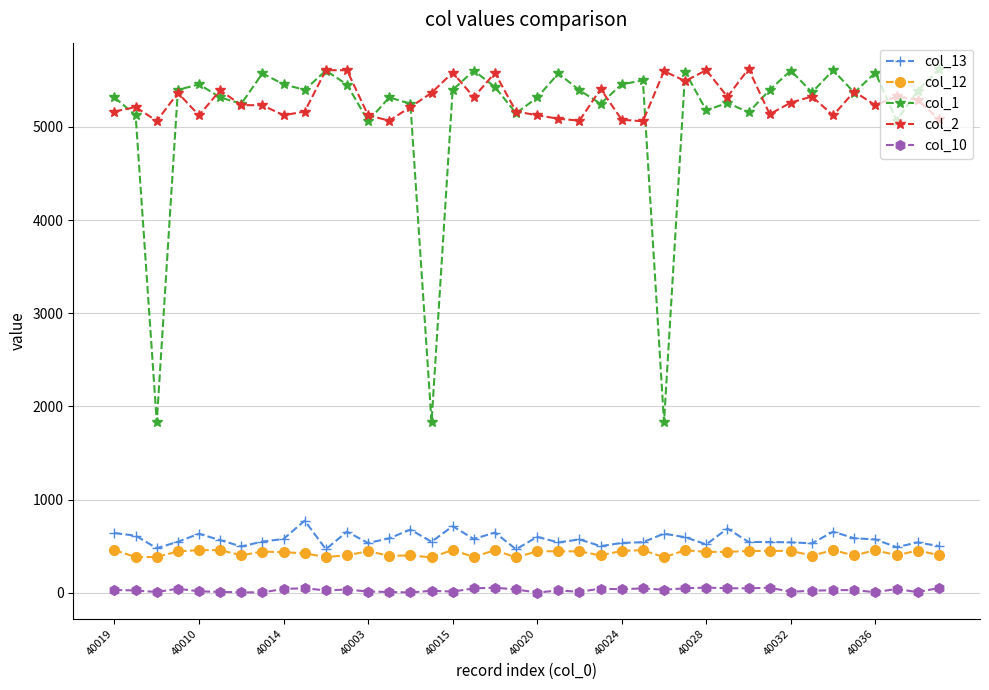

Which series has the largest range (max minus min)?

col_1